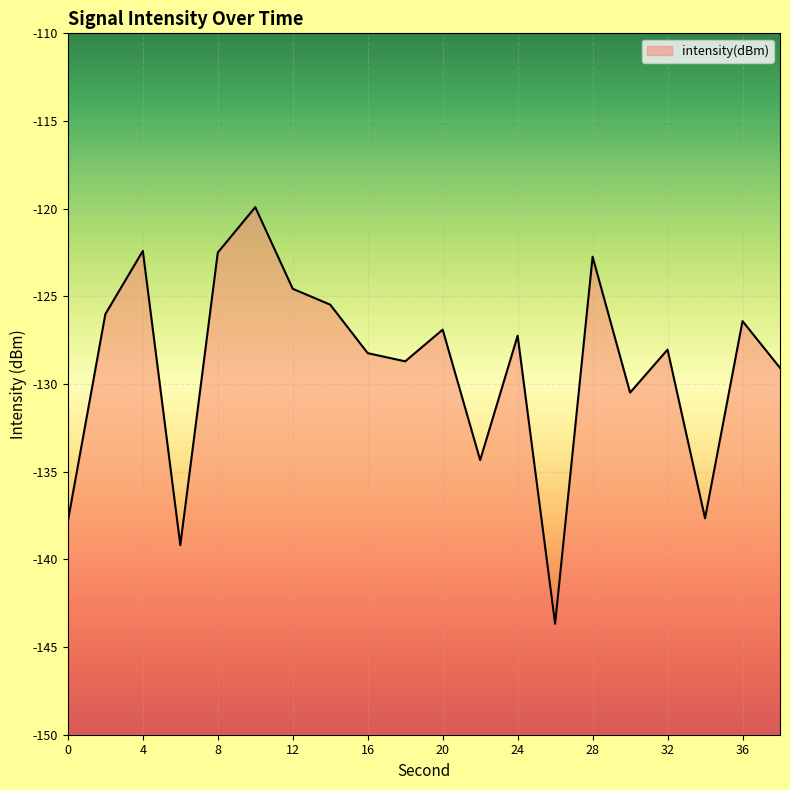

How many lines are shown in the chart?

1